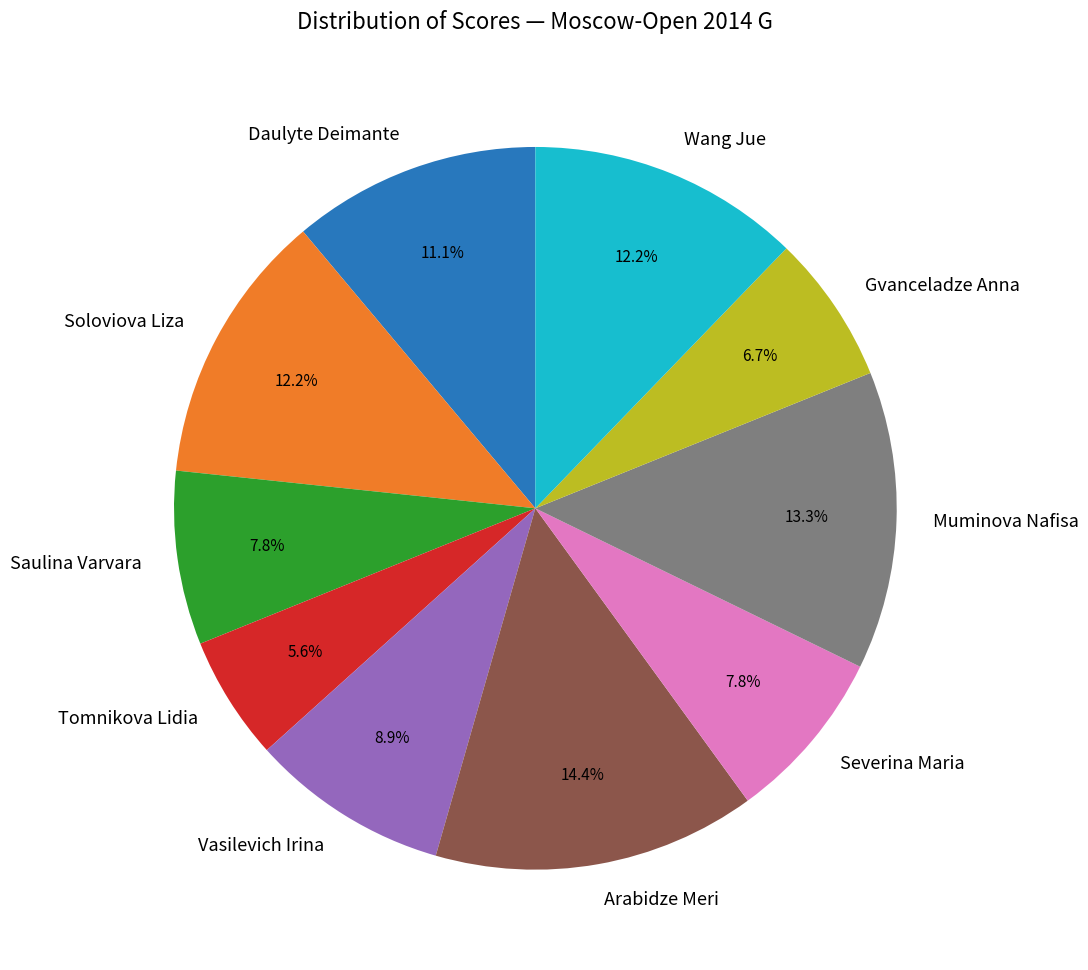

To the nearest percent, what portion does Muminova Nafisa represent?

13%